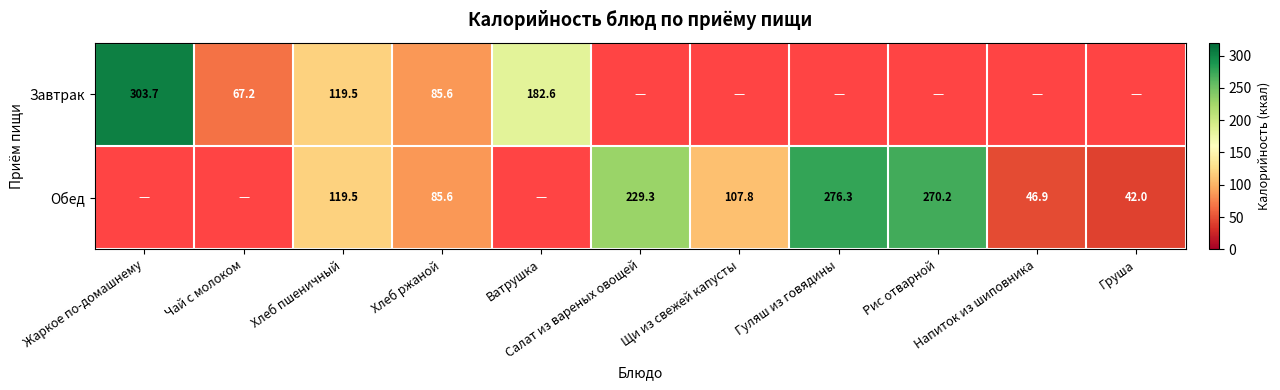

What is the smallest value displayed?

42.0